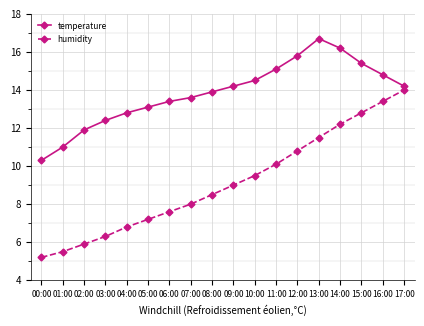

Rank the series by their average value, from lowest to highest.

humidity, temperature